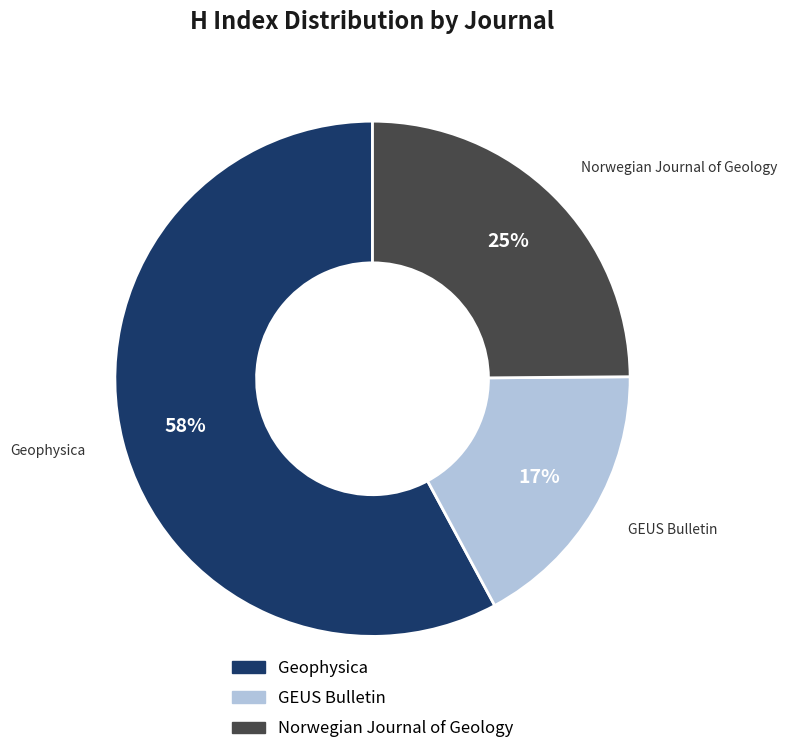

Which has a higher value, Geophysica or Norwegian Journal of Geology?

Geophysica